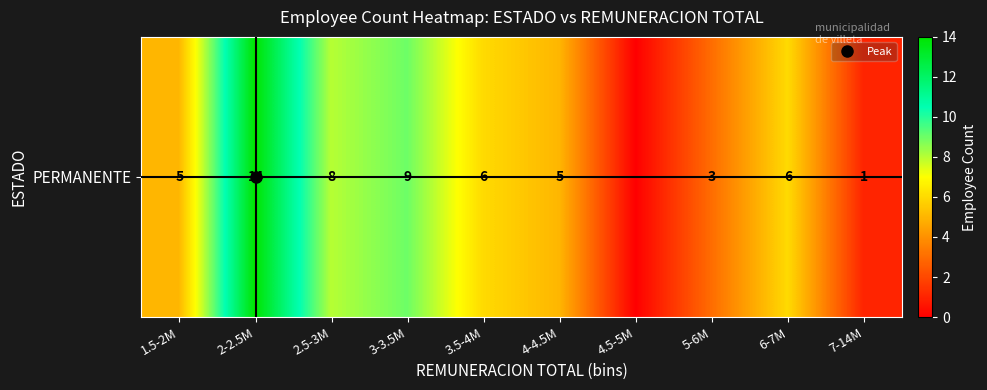

Which has a higher value, 4-4.5M or 2.5-3M?

2.5-3M